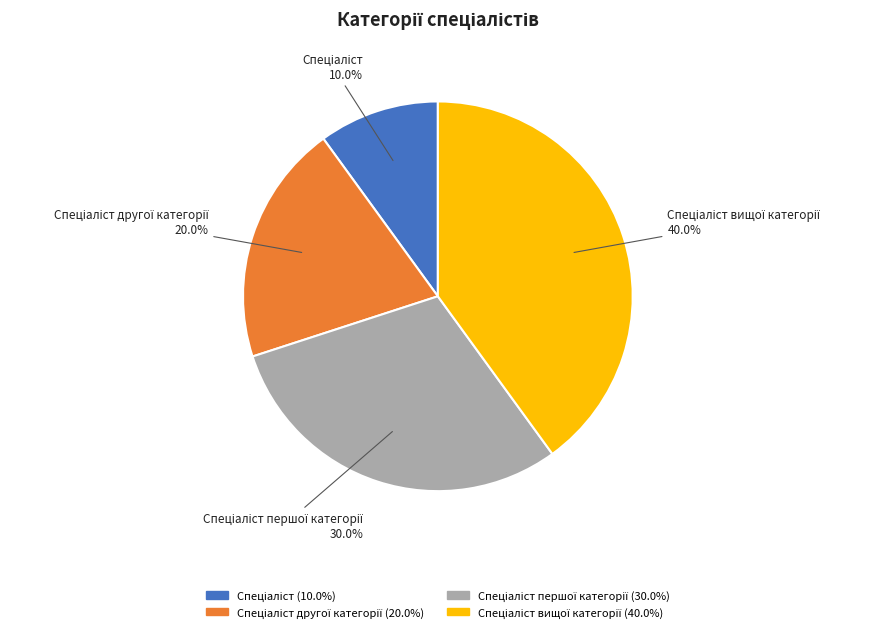

Is there any slice that represents more than half of the pie?

No